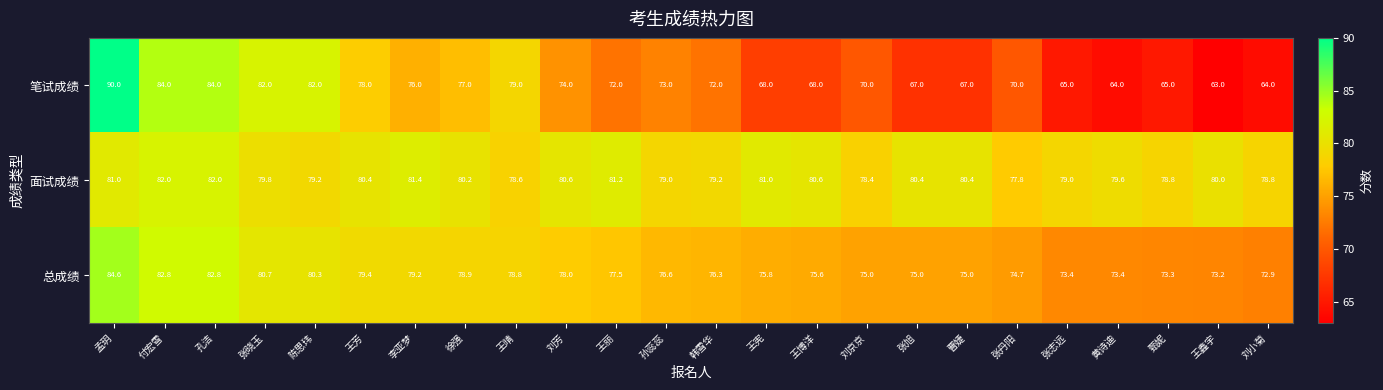

True or false: 面试成绩 has a value of 77.8 at 张丹阳.

True